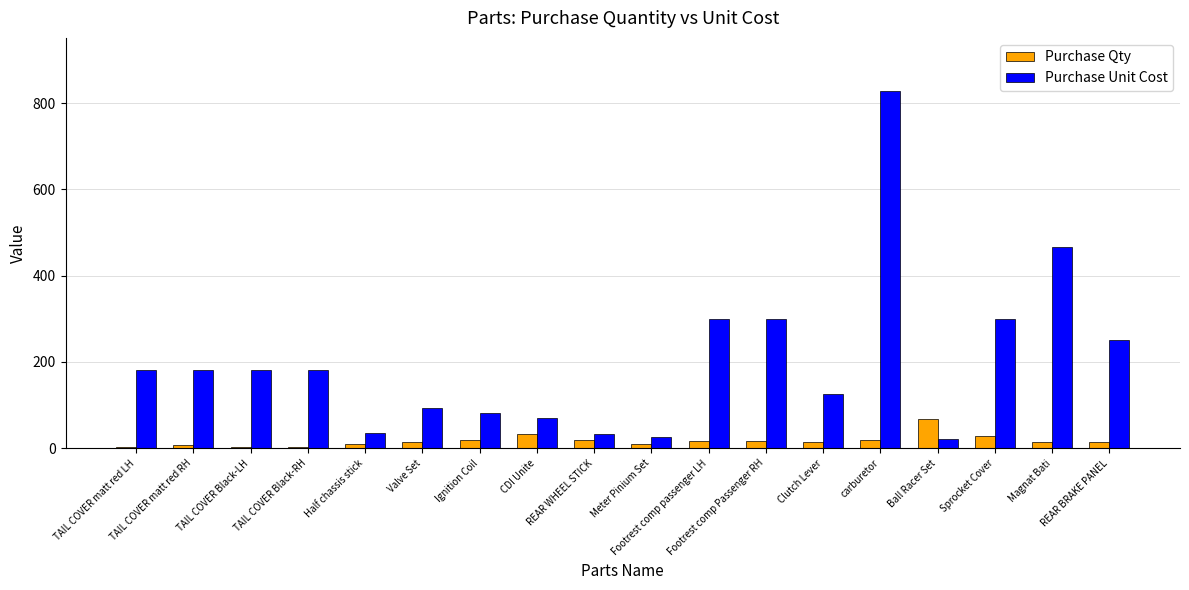

What value does the Purchase Qty series have at Clutch Lever, to the nearest 10?

20